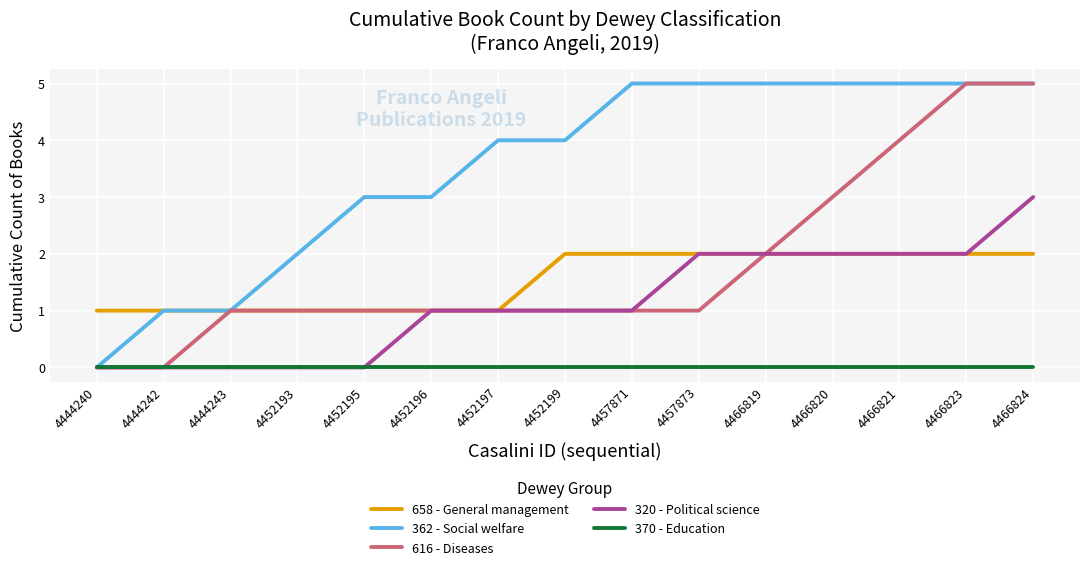

What is the maximum value for 320 - Political science?

3